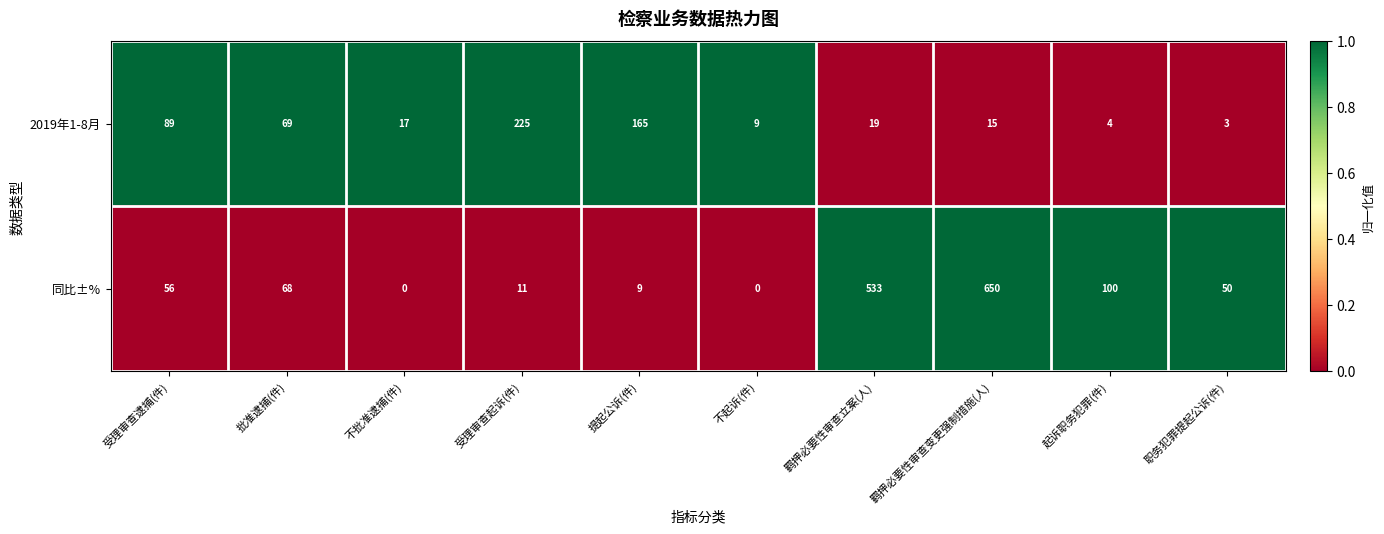

At which category is the sum across all series the highest?

羁押必要性审查变更强制措施(人)